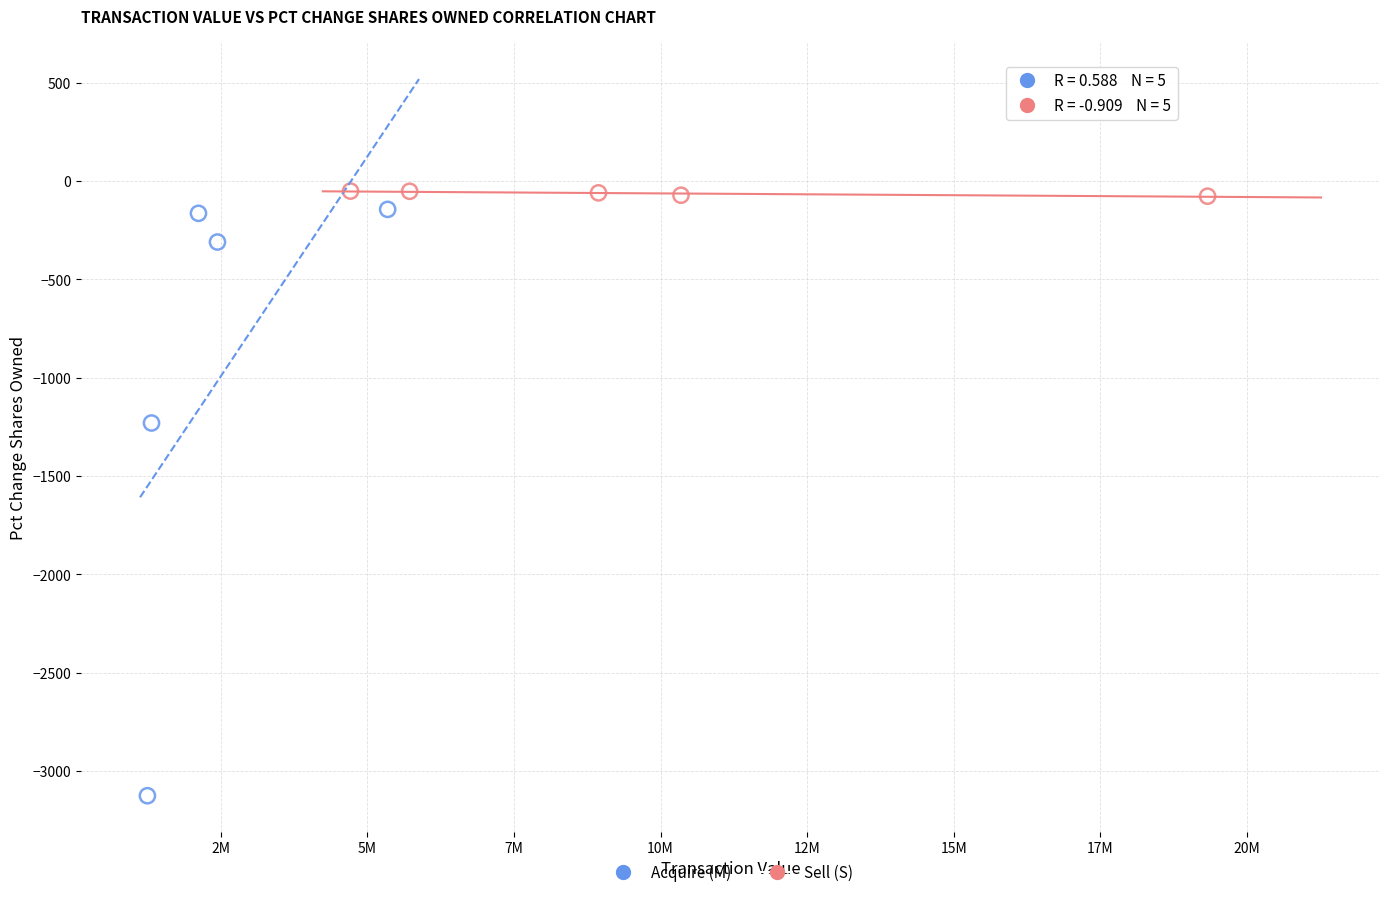

Which series has the widest spread of Y values?

Acquire (M)